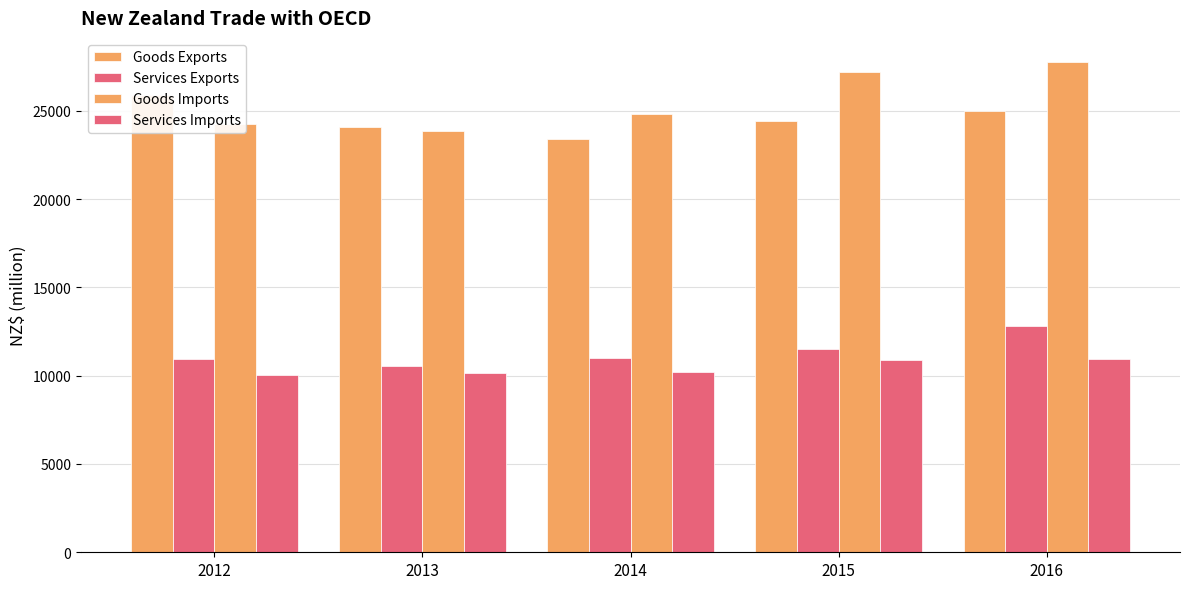

Which series has the largest range (max minus min)?

Goods Imports